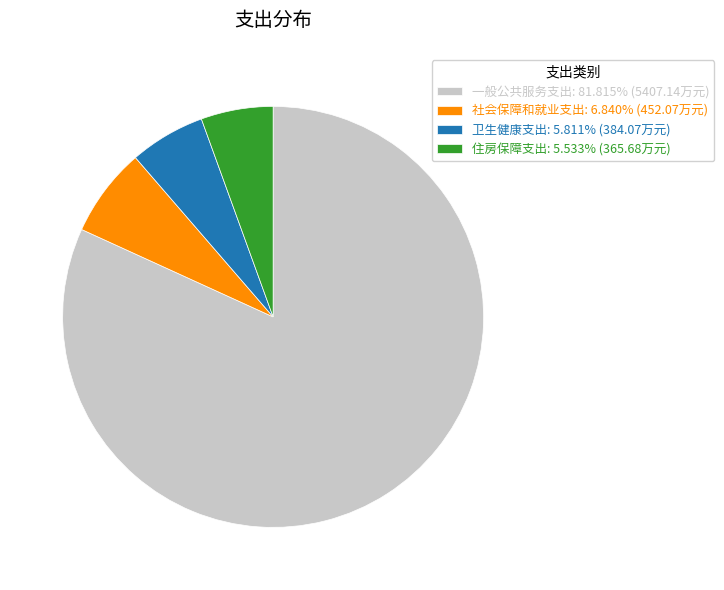

What is the largest slice in the pie chart?

一般公共服务支出